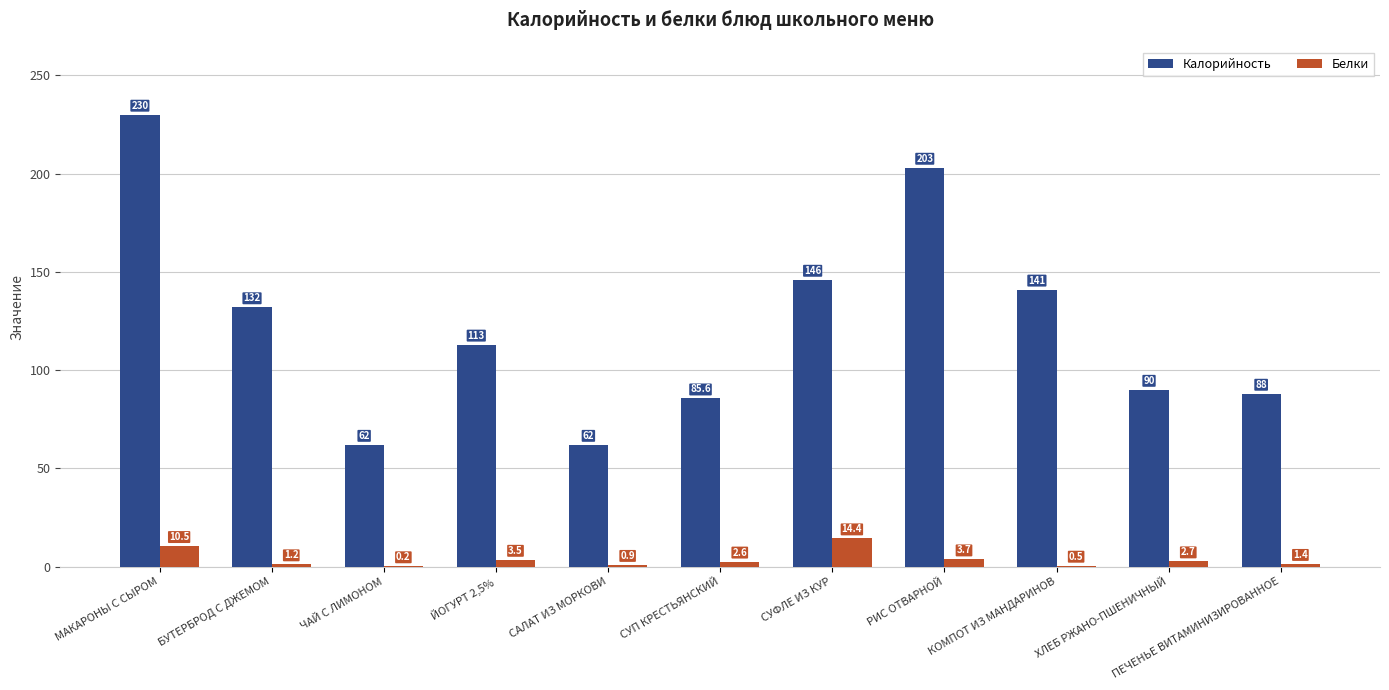

The value of Калорийность at БУТЕРБРОД С ДЖЕМОМ is 132.0. True or false?

True